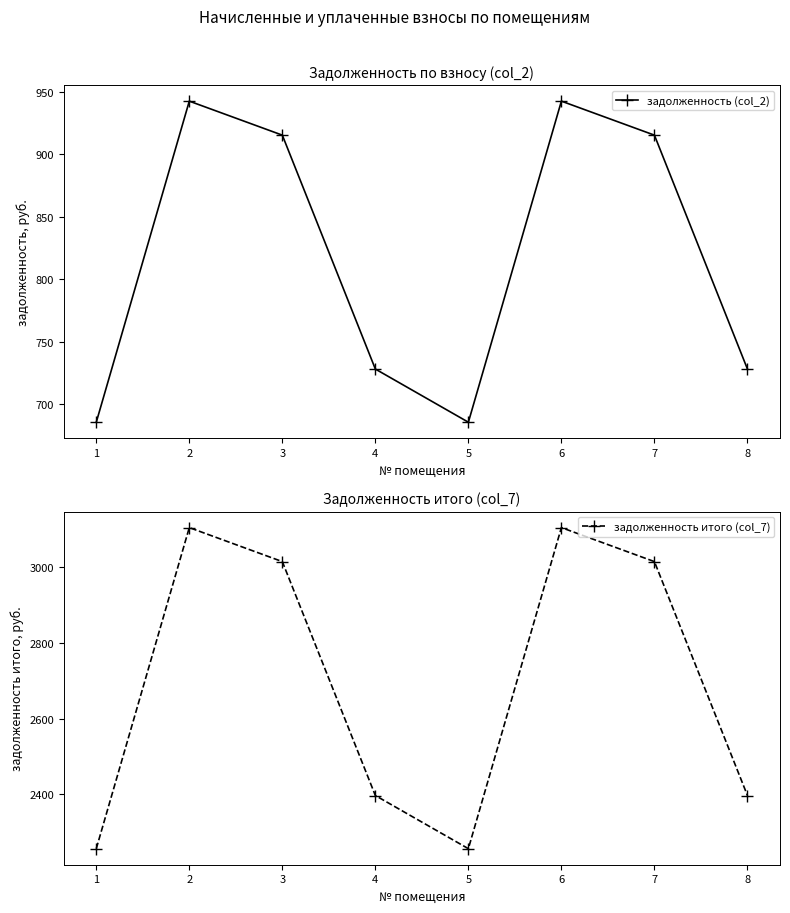

What is the difference between the maximum and minimum values in the задолженность итого (col_7) series?

845.8